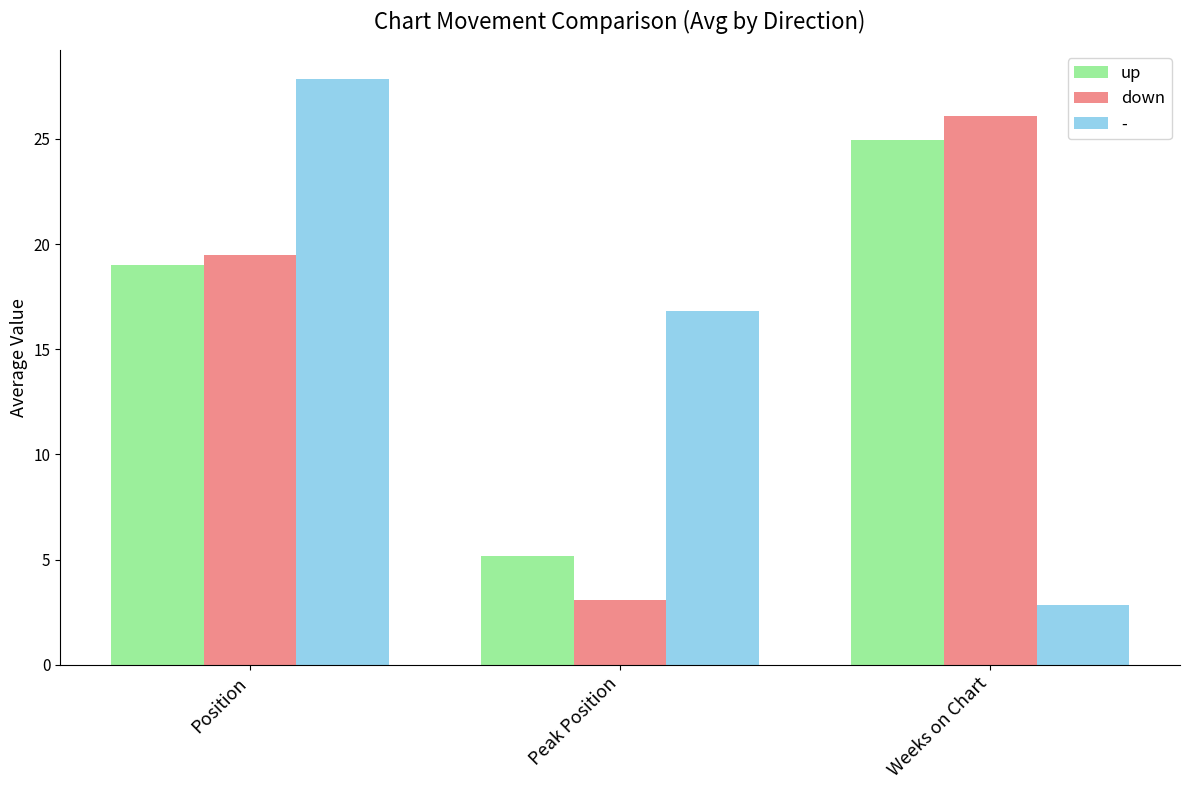

Rank the series by their average value, from lowest to highest.

-, down, up